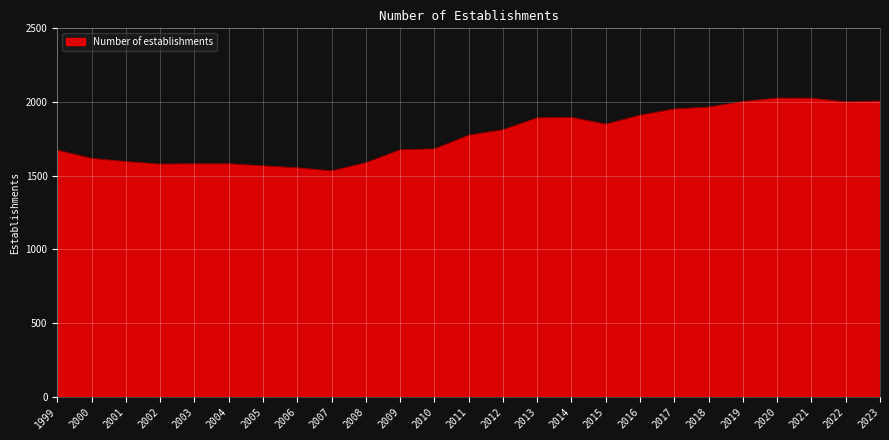

What is the difference between the maximum and second lowest values?

473